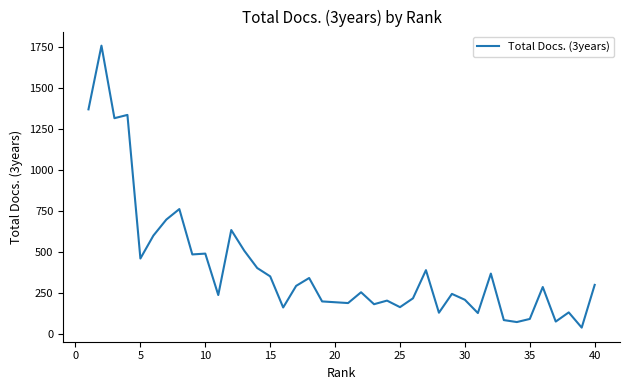

What is the greatest value displayed?

1758